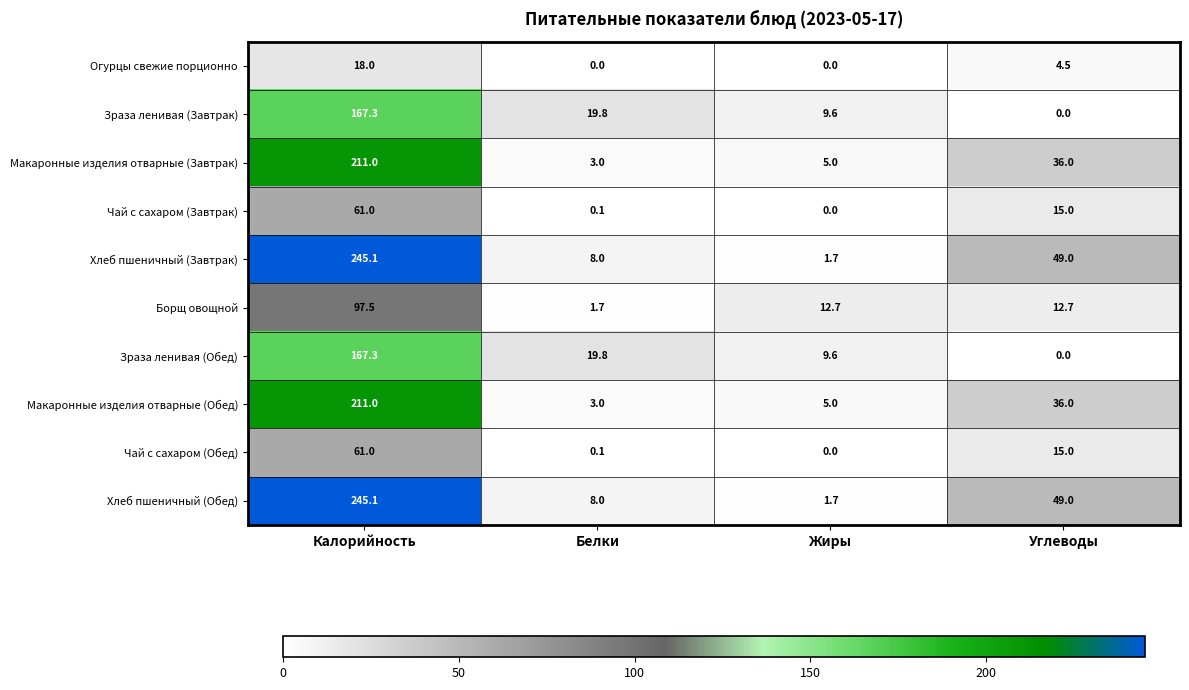

Count the number of data series in this chart.

10